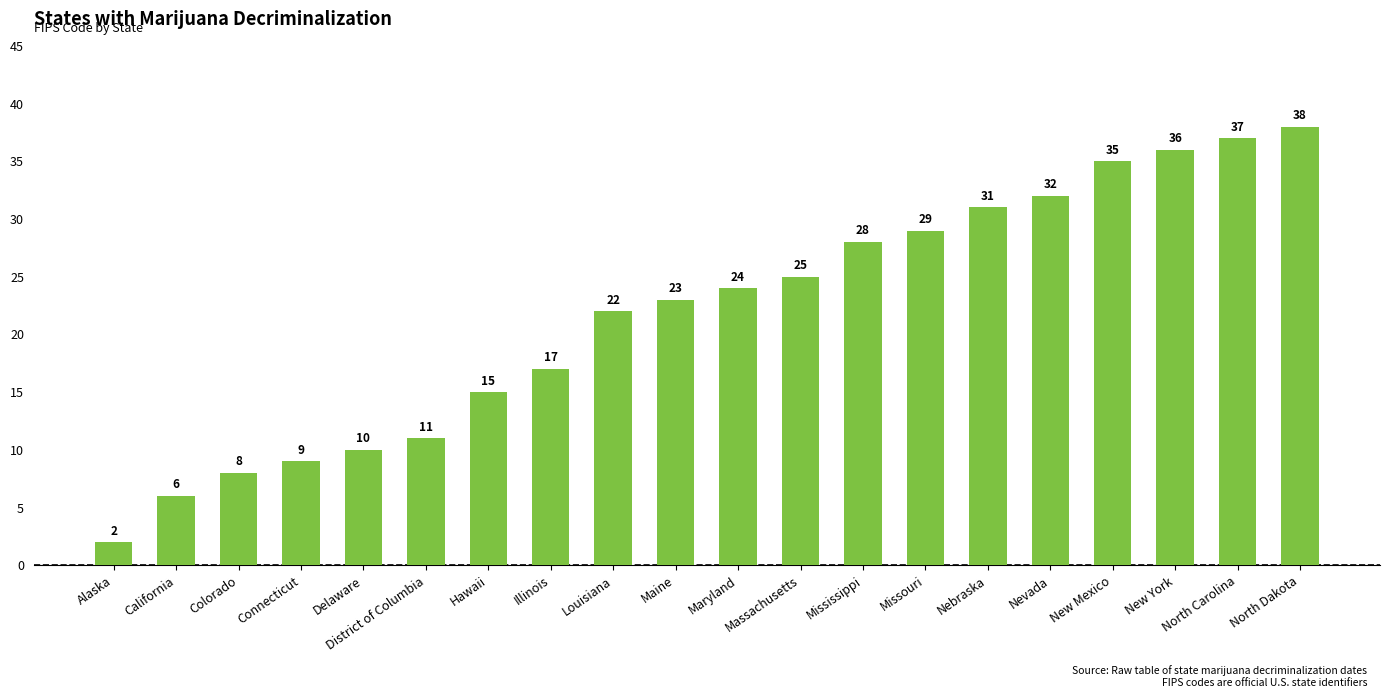

Where is the data nearest to the value 20?

Louisiana